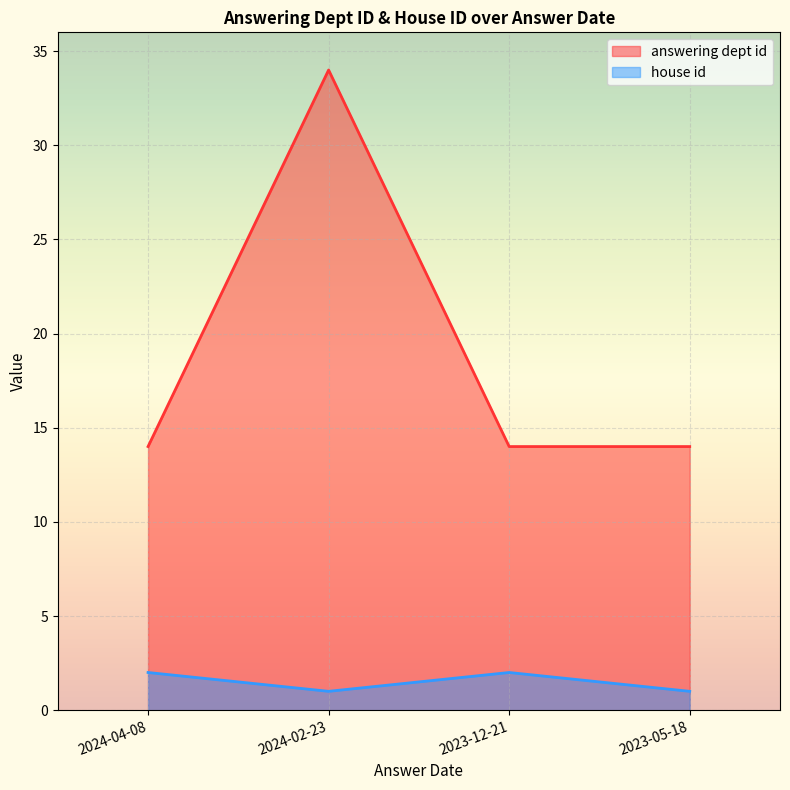

True or false: house id and answering dept id intersect in this chart.

False